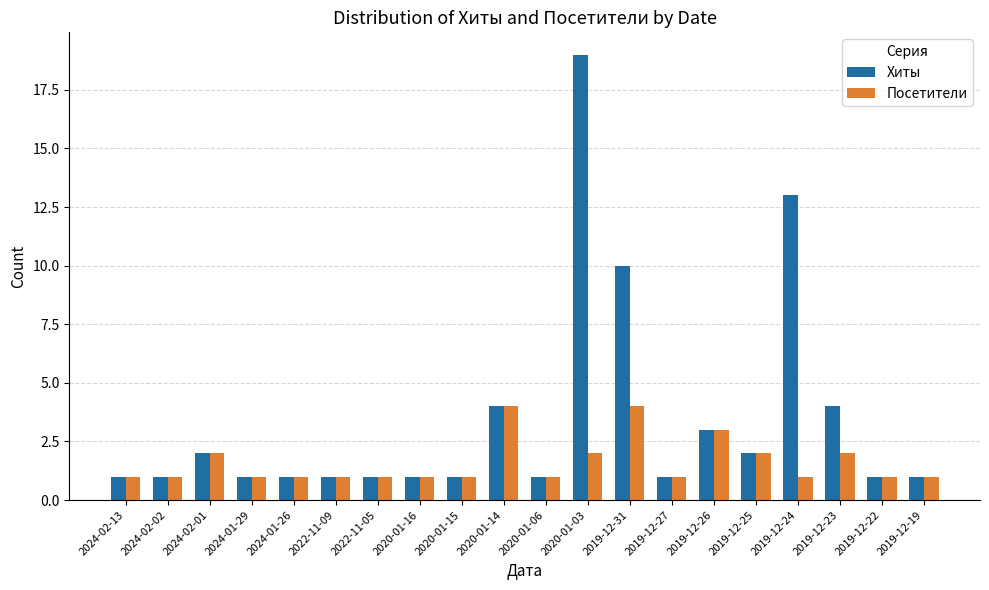

What is the label of the 8th bar from the left?

2020-01-16